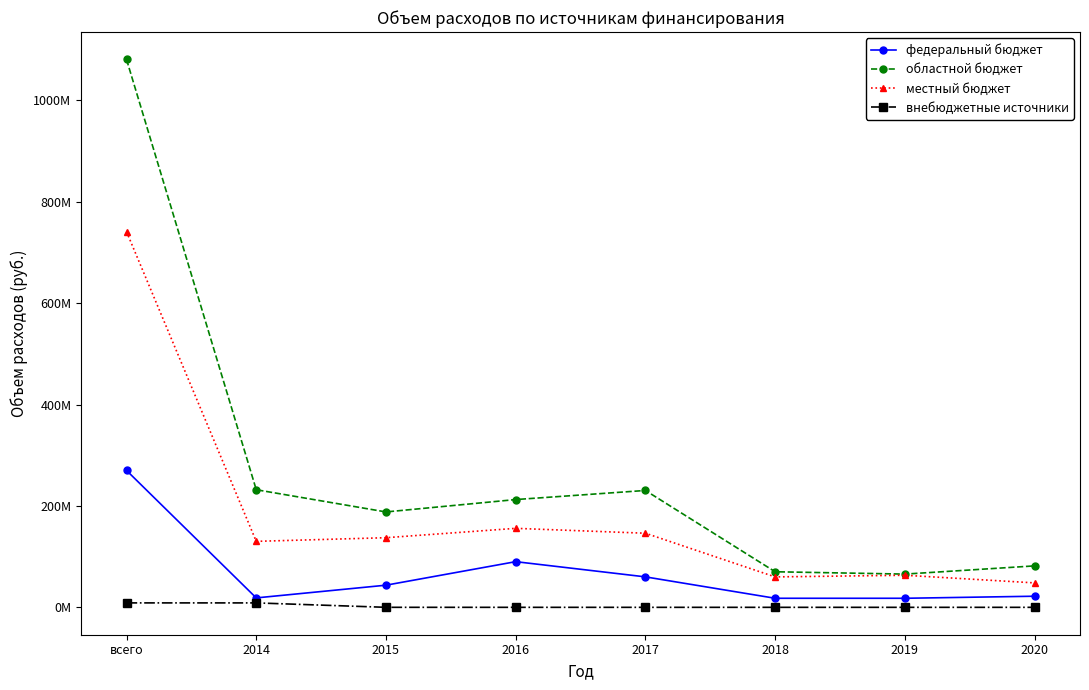

Does the chart have visible grid lines?

No